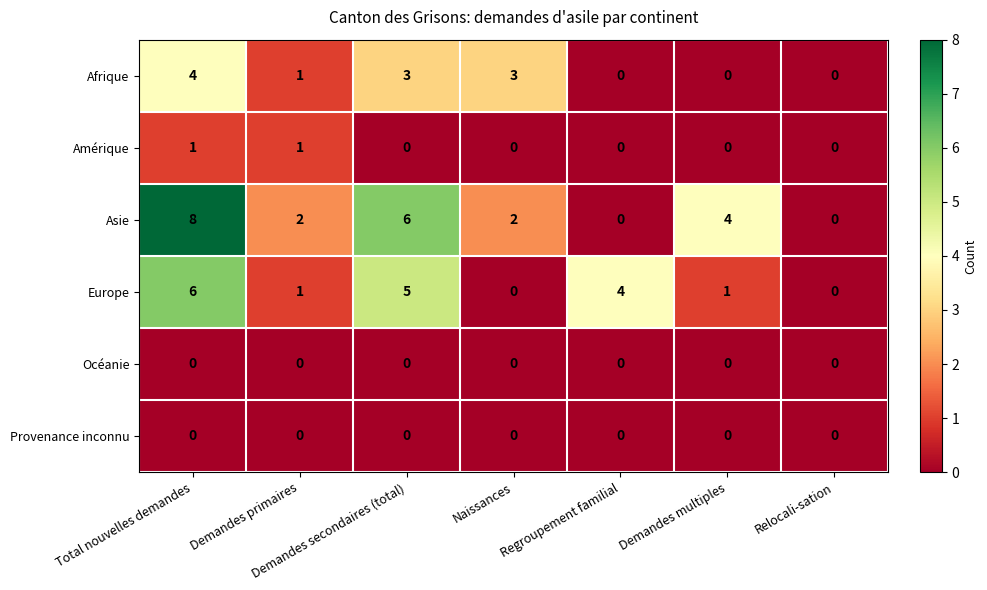

What is the spread (max minus min) of values at Naissances?

3